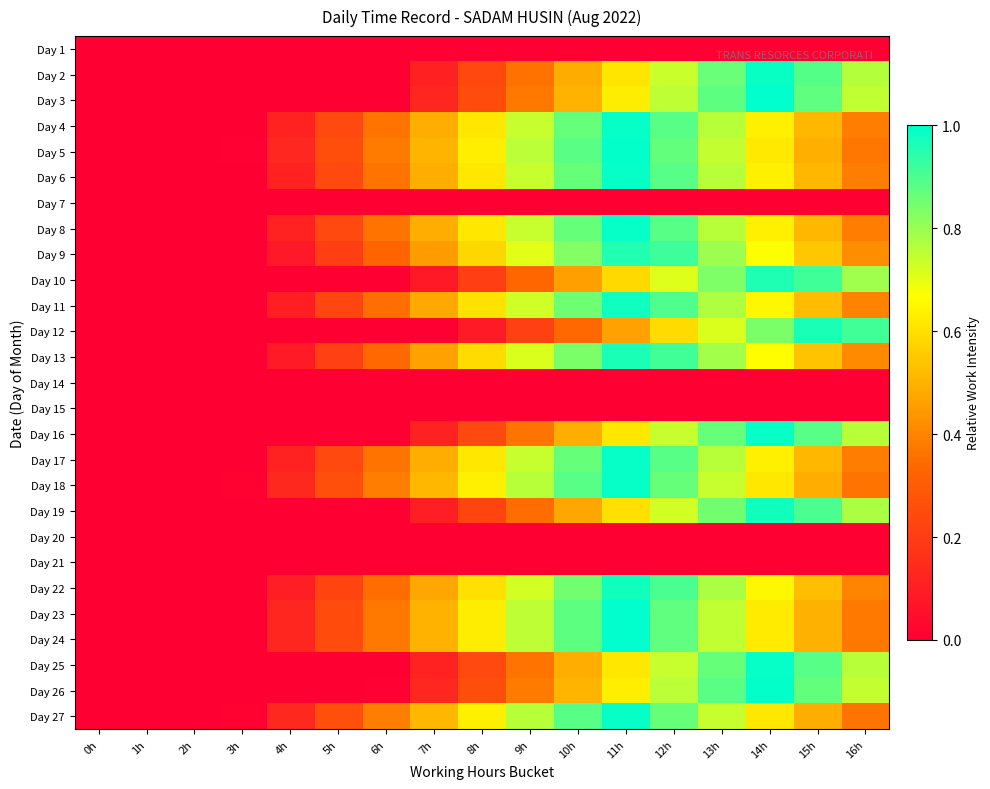

How many categories are shown in the chart?

17